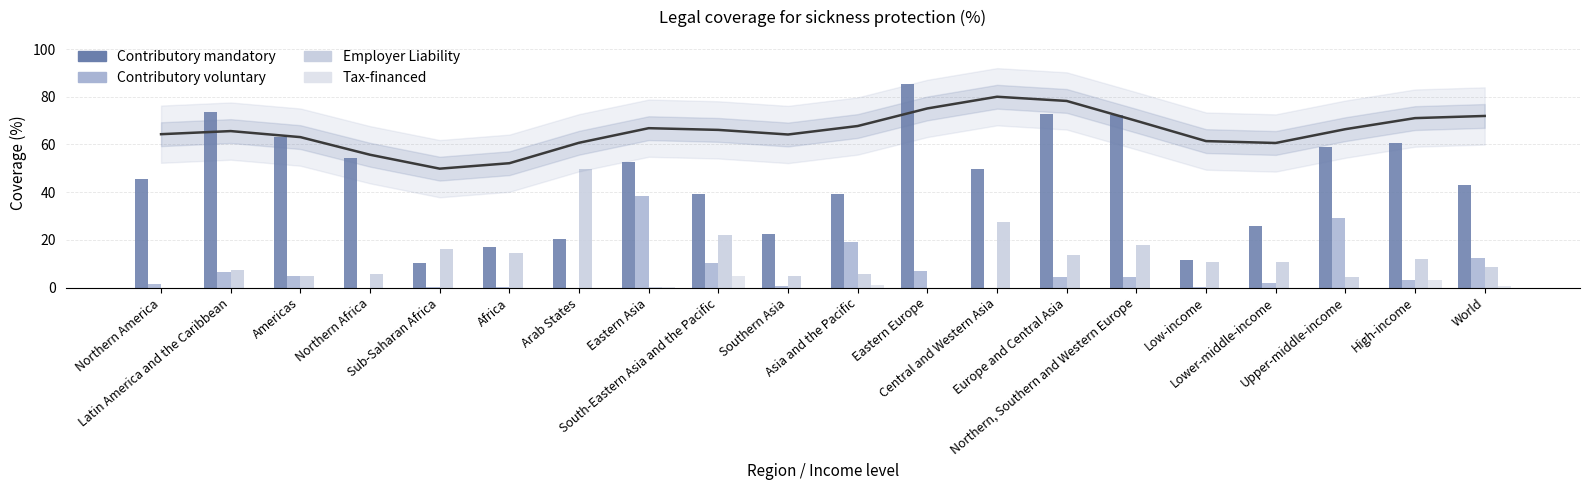

How many bars are there in each group?

4